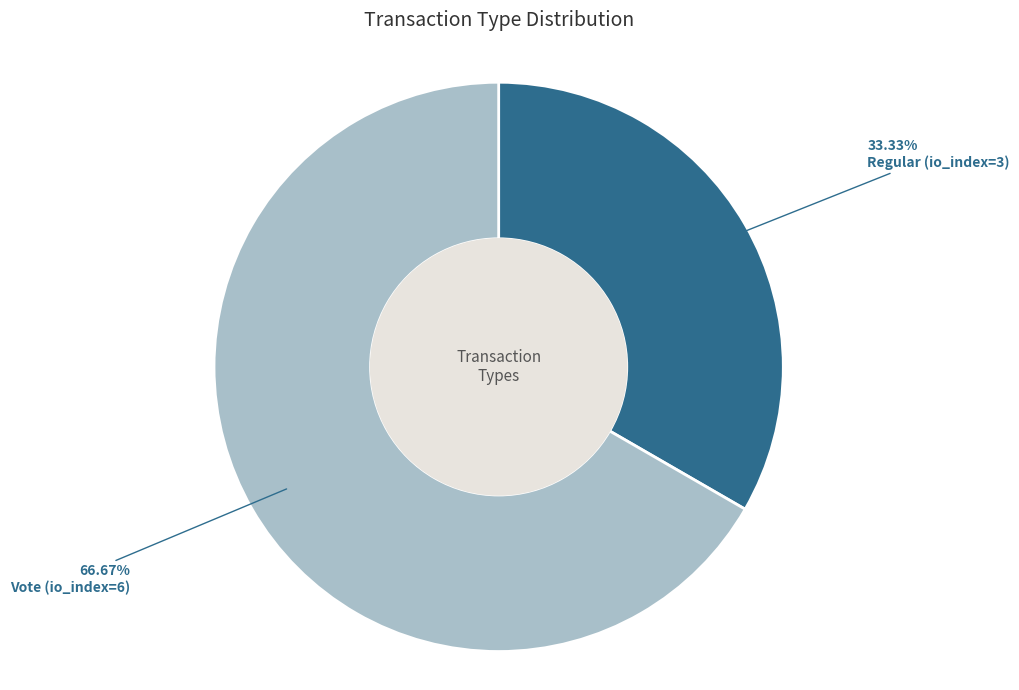

Is there any slice that represents more than half of the pie?

Yes